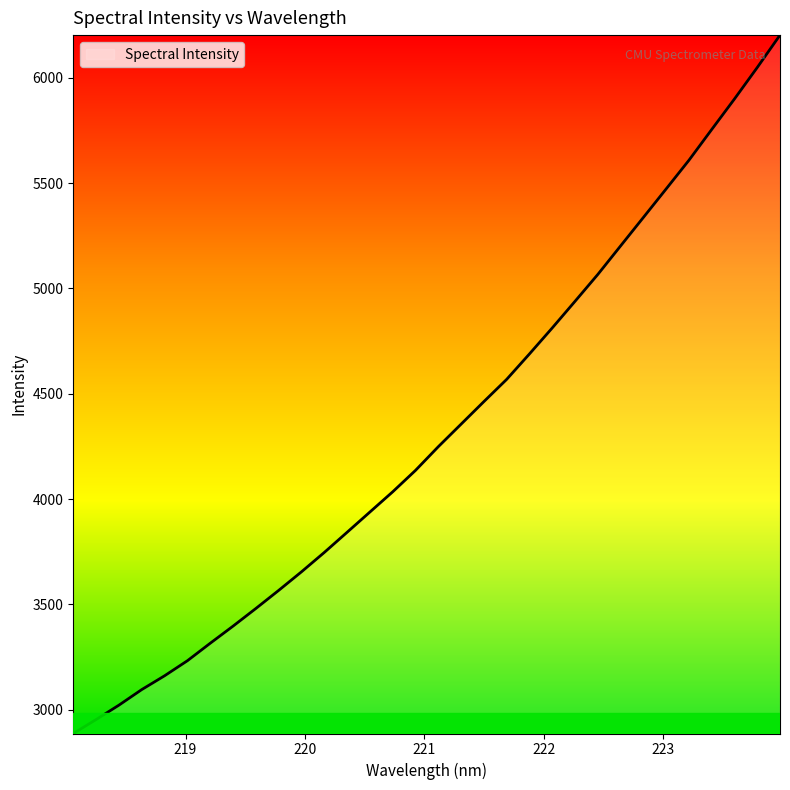

What is the maximum value shown in the chart?

6203.1